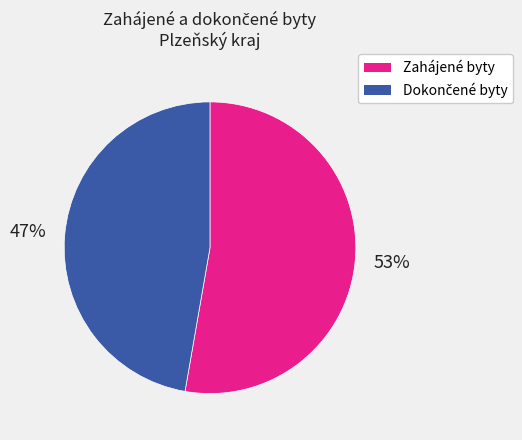

What percentage is the Zahájené byty slice, to the nearest percent?

53%